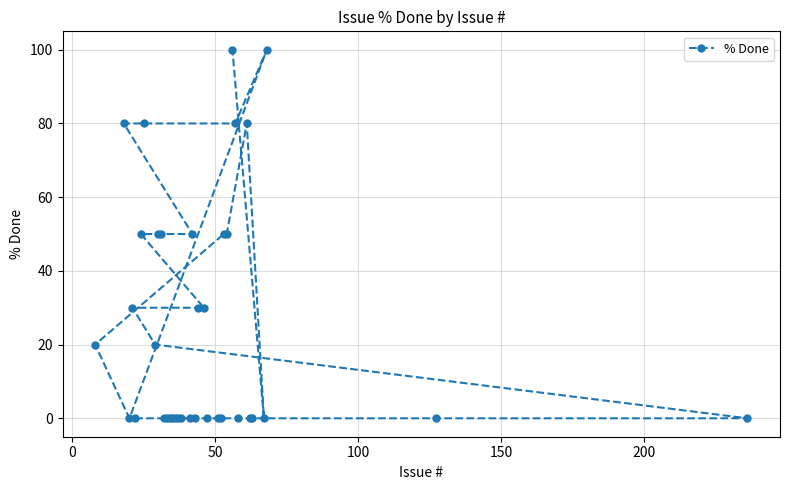

How many lines are shown in the chart?

1